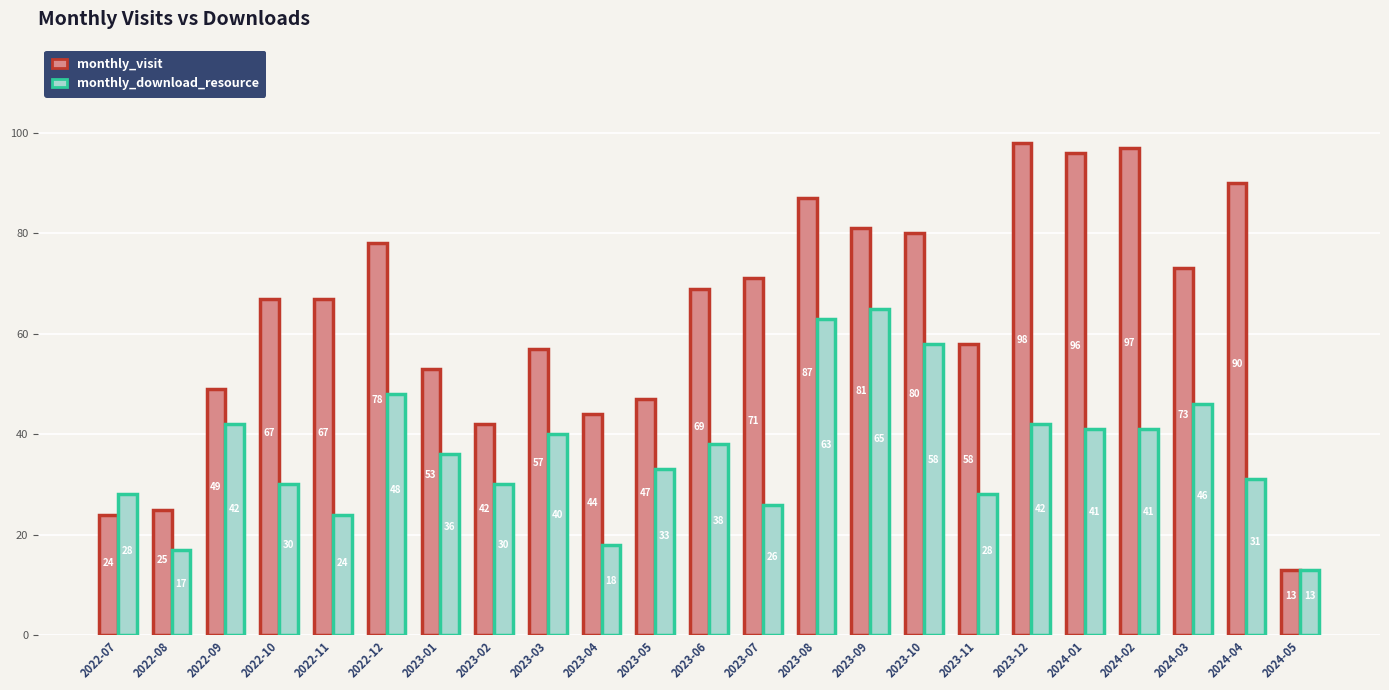

Reading right to left, list all the values displayed in this chart.

monthly_visit: 13	90	73	97	96	98	58	80	81	87	71	69	47	44	57	42	53	78	67	67	49	25	24
monthly_download_resource: 13	31	46	41	41	42	28	58	65	63	26	38	33	18	40	30	36	48	24	30	42	17	28